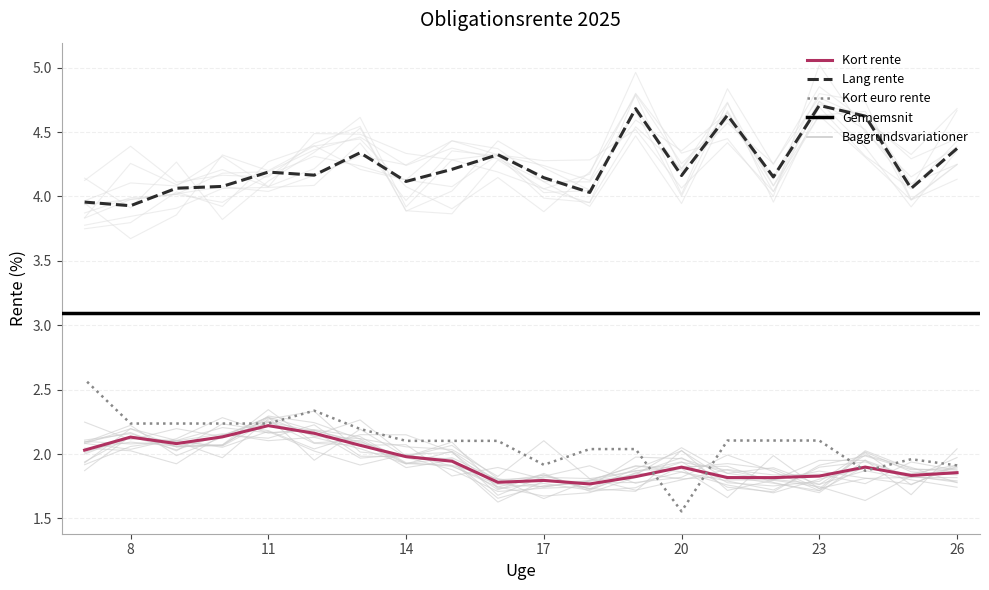

Which series has the widest spread of values?

Kort euro rente